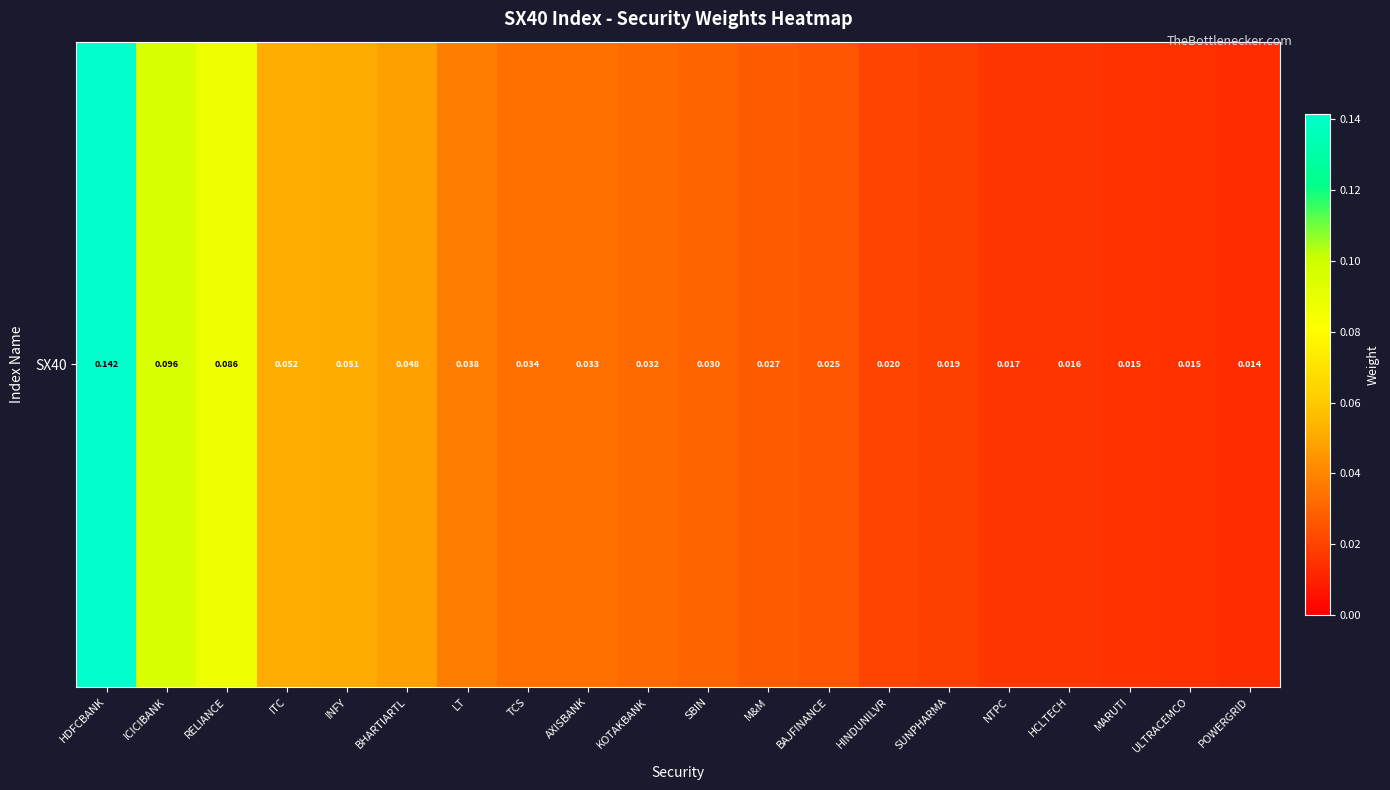

List the labels in order of value, smallest first.

POWERGRID, ULTRACEMCO, MARUTI, HCLTECH, NTPC, SUNPHARMA, HINDUNILVR, BAJFINANCE, M&M, SBIN, KOTAKBANK, AXISBANK, TCS, LT, BHARTIARTL, INFY, ITC, RELIANCE, ICICIBANK, HDFCBANK